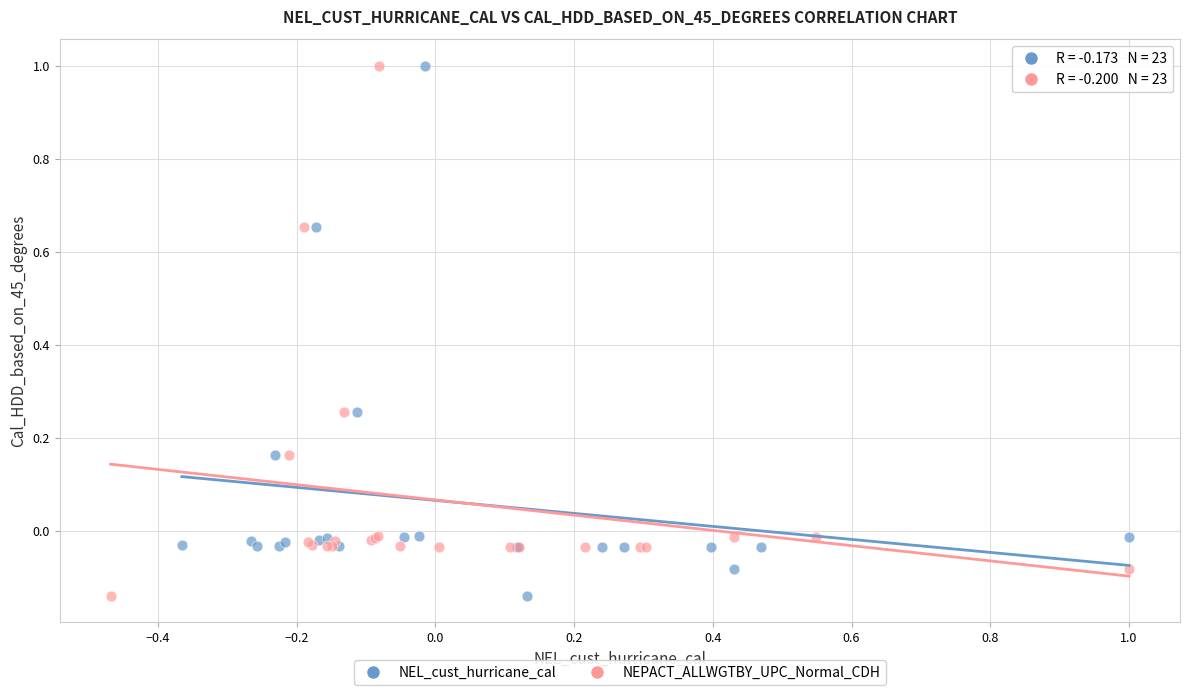

What are all the series names shown in the legend?

NEL_cust_hurricane_cal, NEPACT_ALLWGTBY_UPC_Normal_CDH